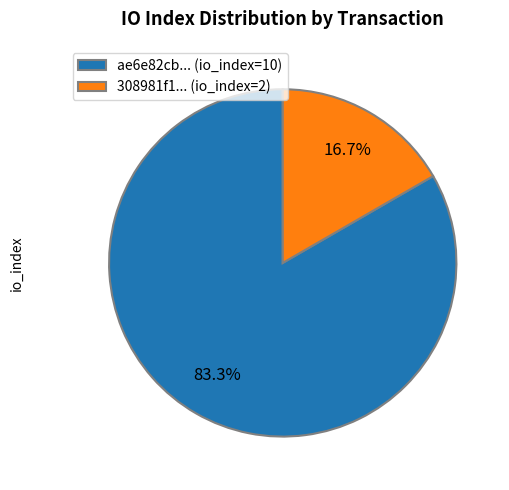

Approximately how many times larger is the value at ae6e82cb... (io_index=10) compared to 308981f1... (io_index=2)?

5.0